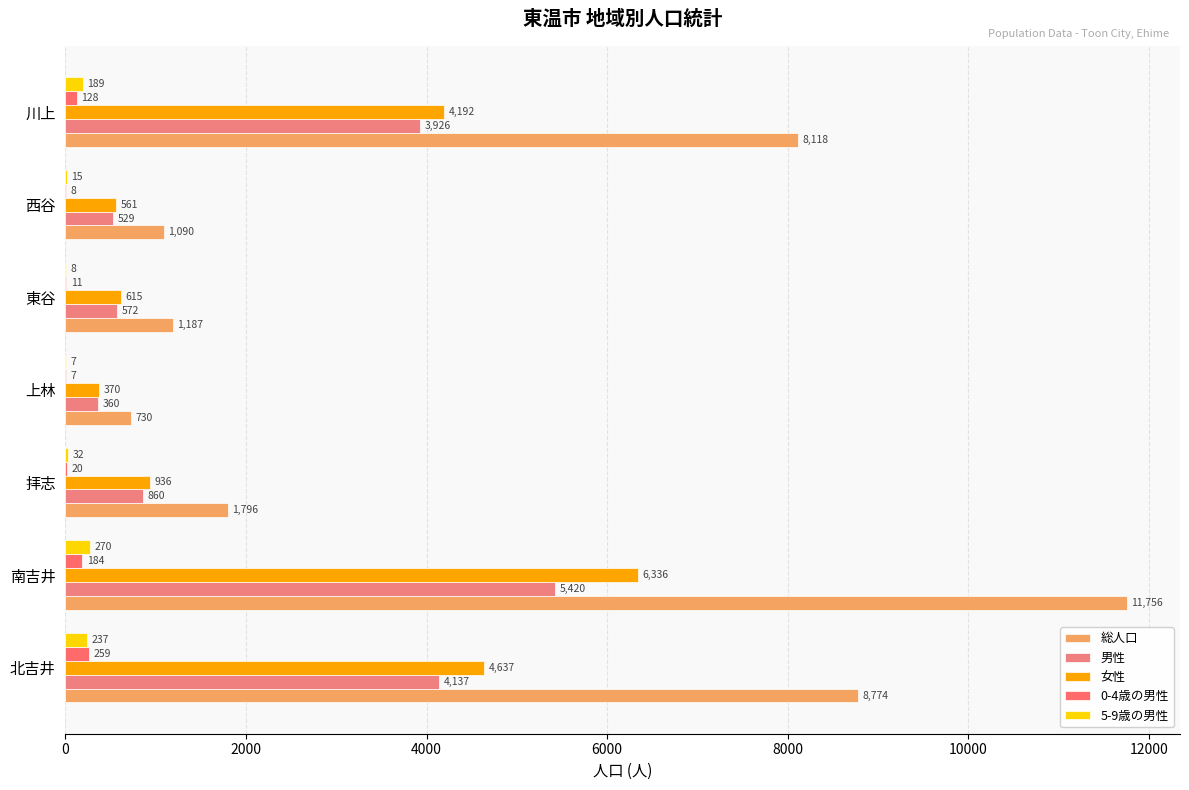

At which category is the sum across all series the highest?

南吉井